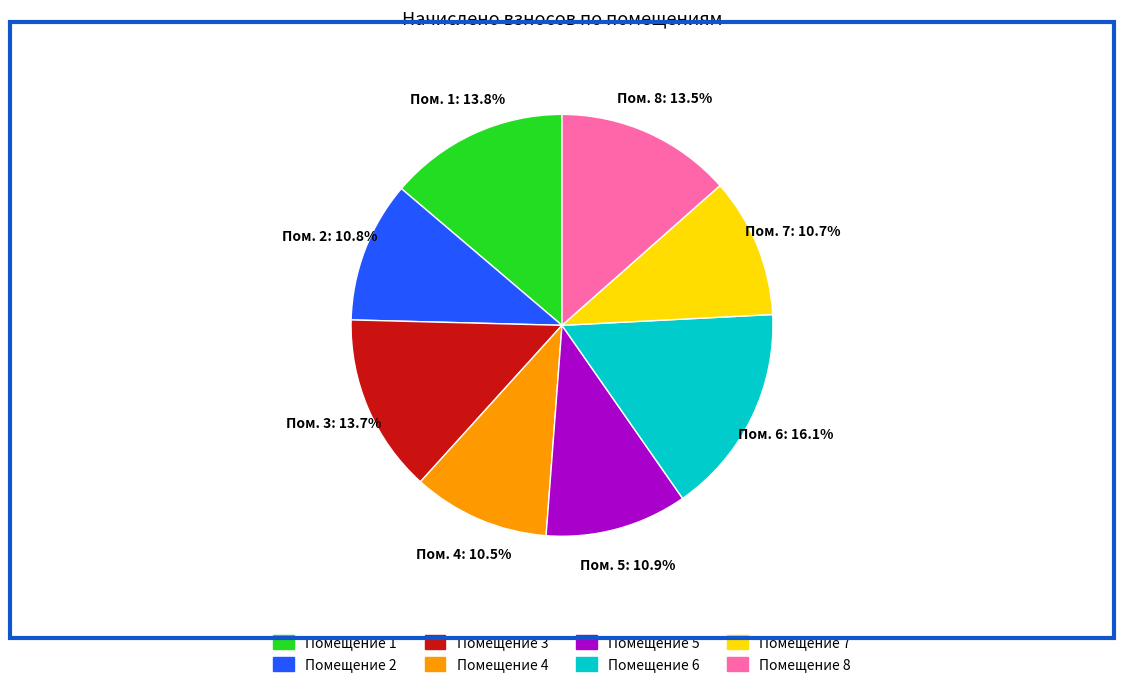

Is there a majority slice in this chart?

No